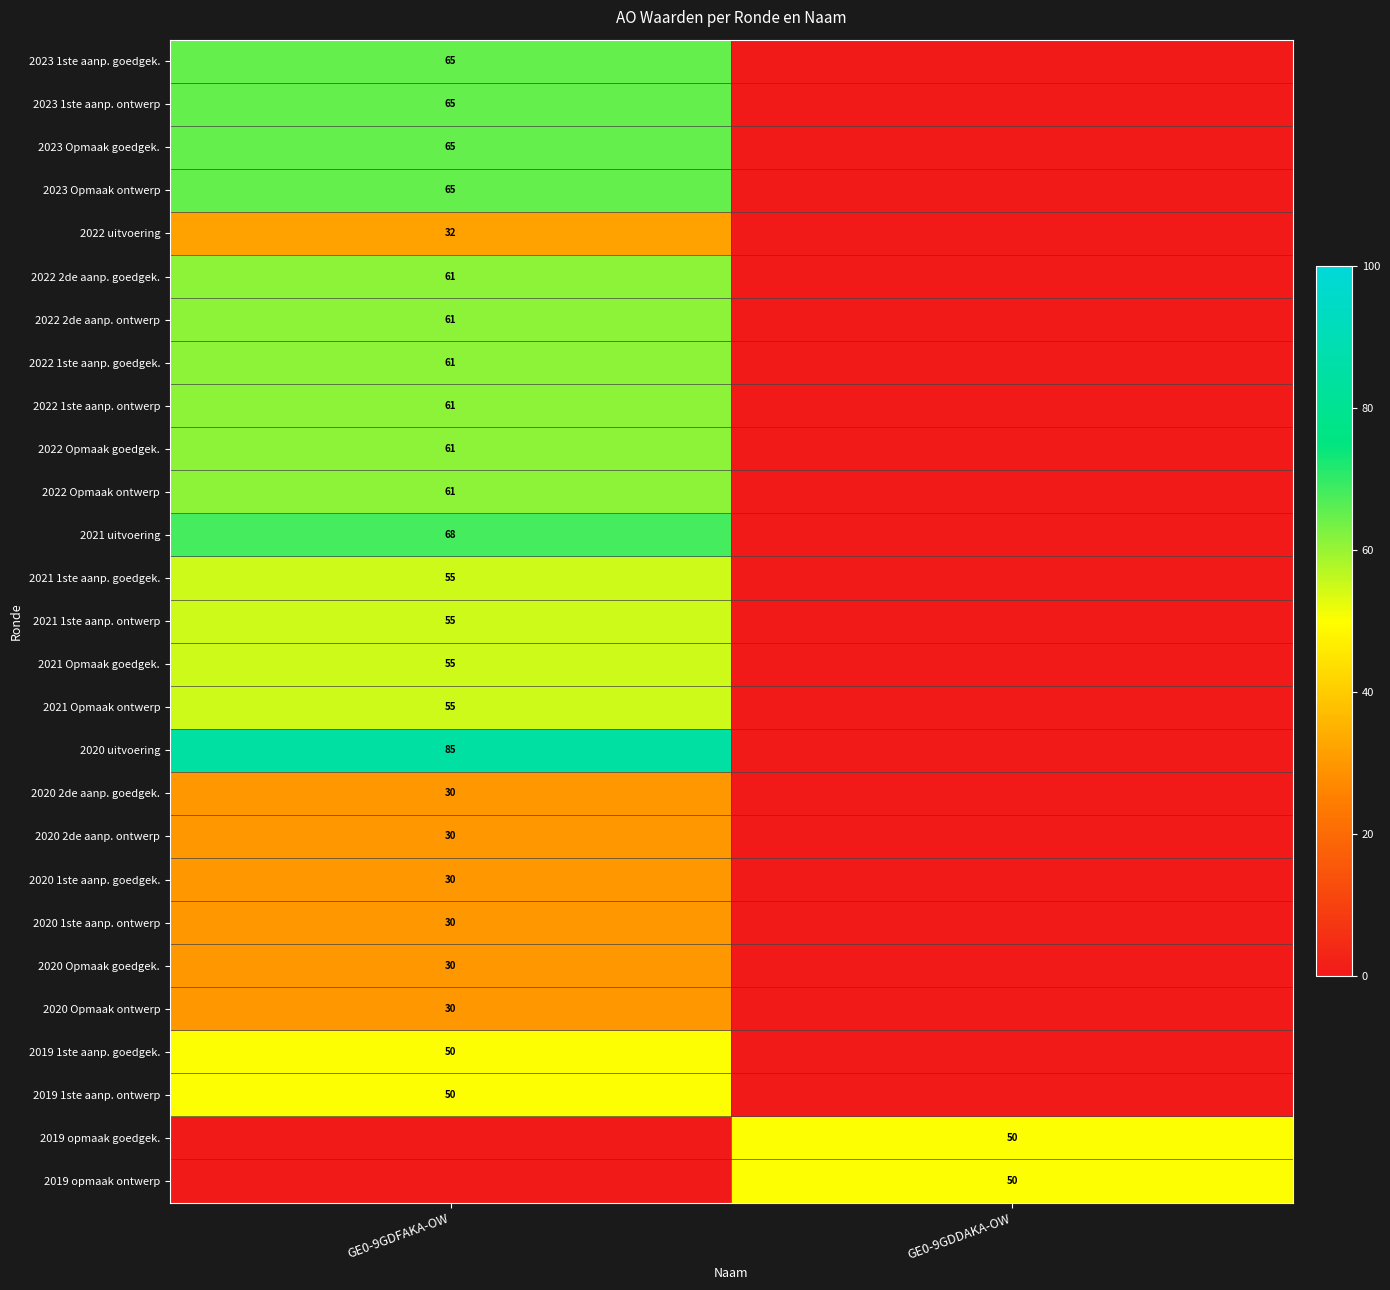

The 2022 Opmaak goedgek. series shows 61 at GE0-9GDFAKA-OW. True or false?

True